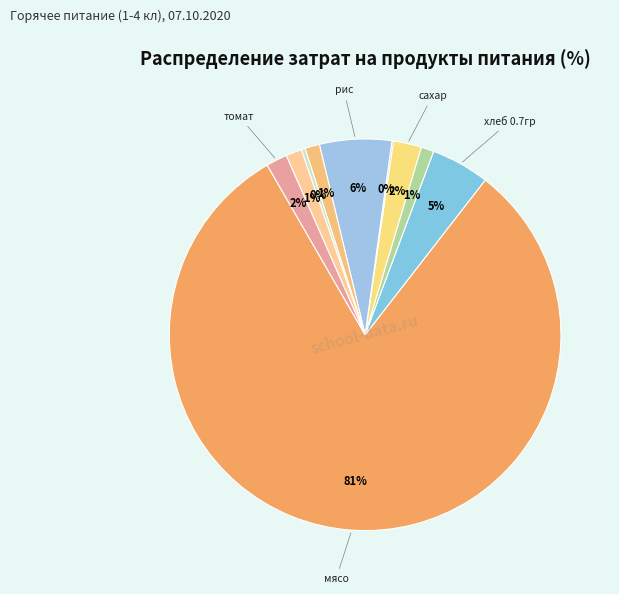

Rank the categories by value from highest to lowest.

мясо, рис, хлеб 0.7гр, сахар, томат, морковь, раст масло, чай, лук, соль